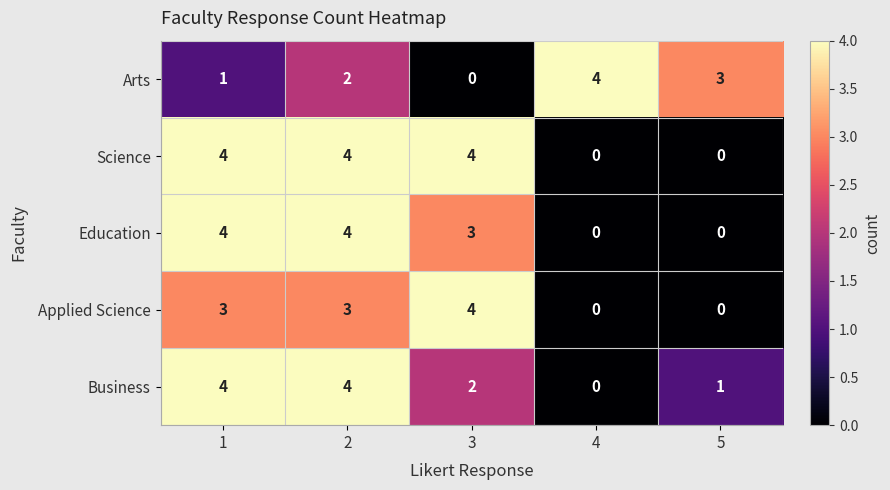

How many distinct data groups are displayed?

5